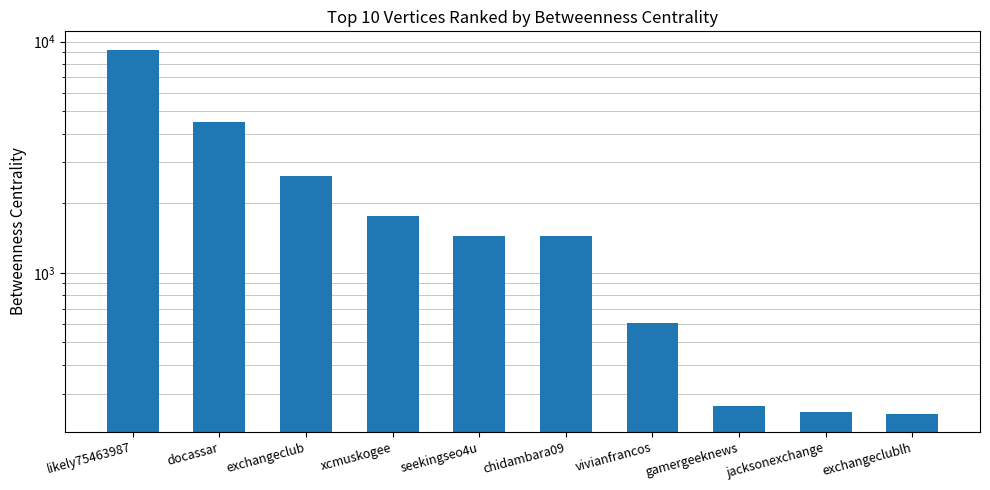

What is the average value?

2233.7